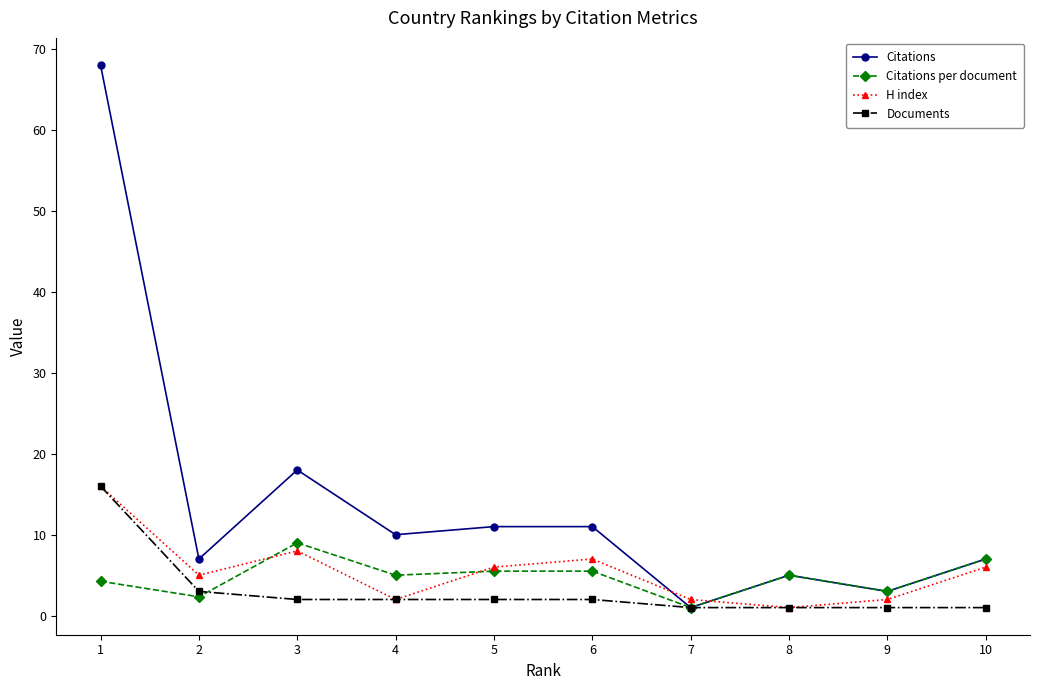

The Citations per document series shows 2.1 at 6. True or false?

False